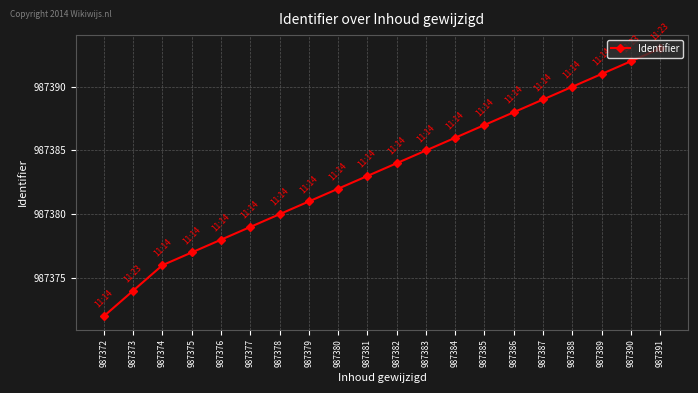

What is the sum of the values at 987377 and 987384?

1974765